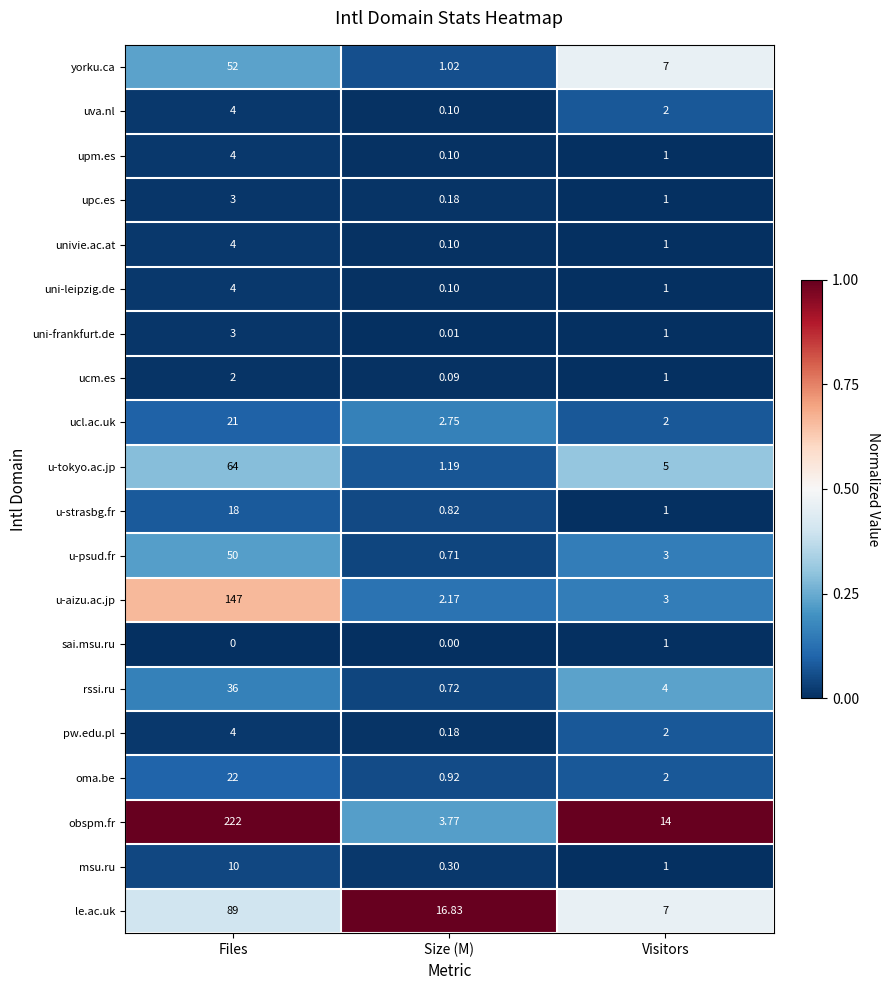

Between Files and Visitors, which series saw the biggest shift?

obspm.fr